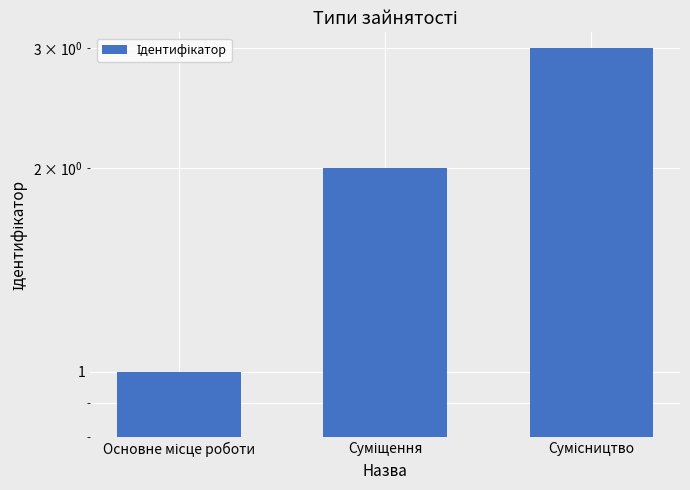

The value at Сумісництво is 3. True or false?

True